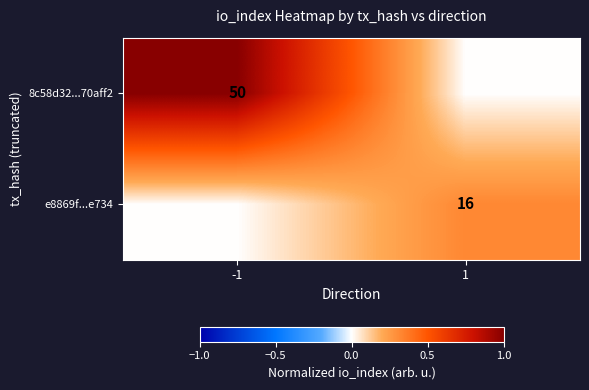

Is it true that e8869f...e734 equals 16 at 1?

True